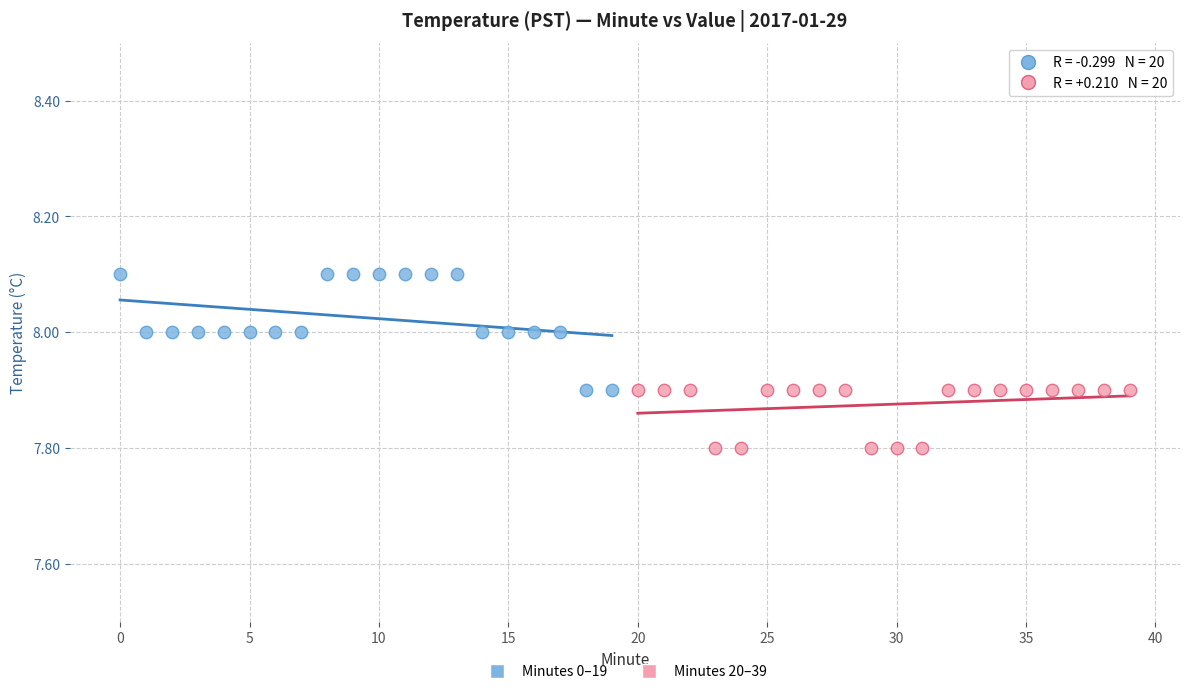

What are all the series names shown in the legend?

Minutes 0–19, Minutes 20–39